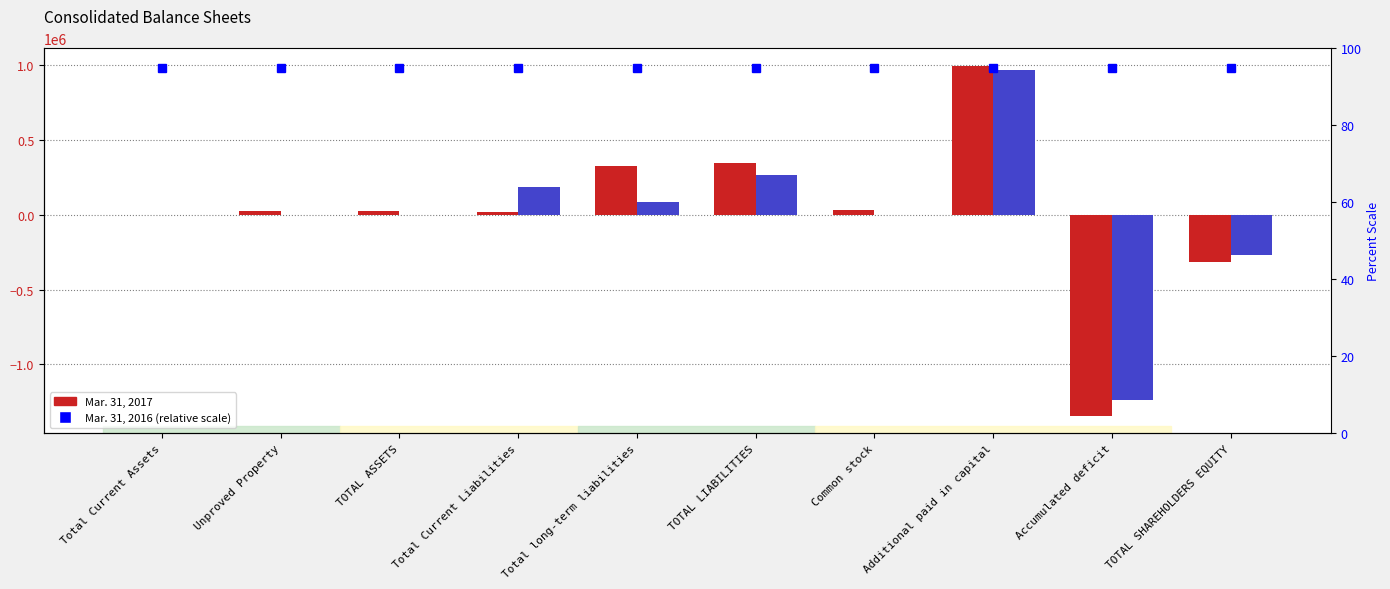

Reading right to left, transcribe all the data shown in this chart.

Mar. 31, 2017: -316868	-1343477	996925	29684	346036	324263	21773	29168	28023	1145
Mar. 31, 2016: -266810	-1238174	970038	1326	266810	83580	183230	0	0	0